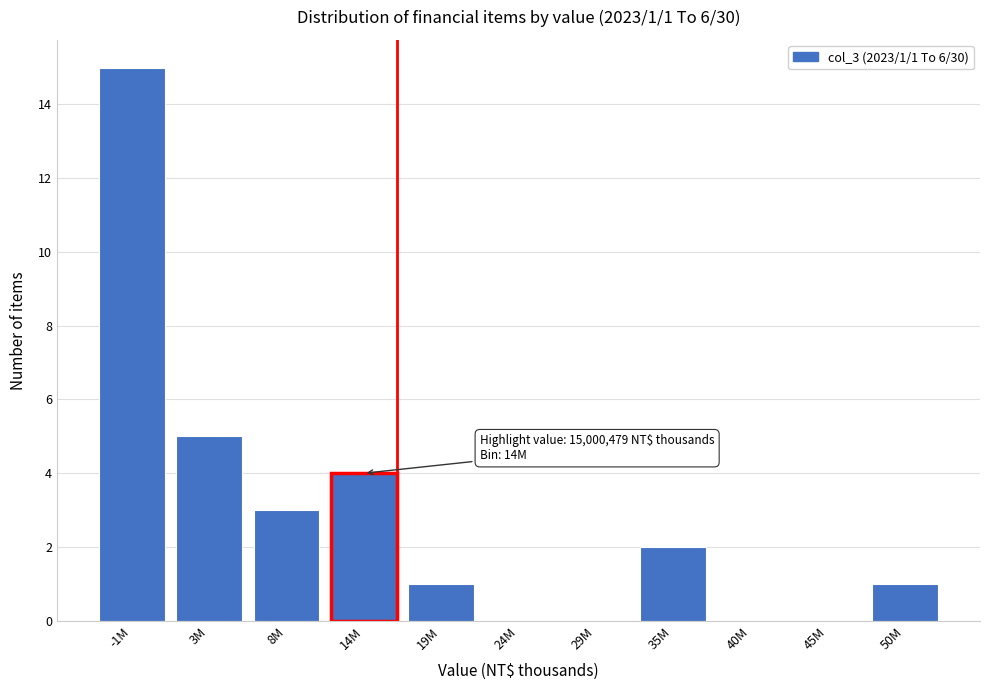

Reading left to right, transcribe all the data shown in this chart.

-1M=15	3M=5	8M=3	14M=4	19M=1	24M=0	29M=0	35M=2	40M=0	45M=0	50M=1